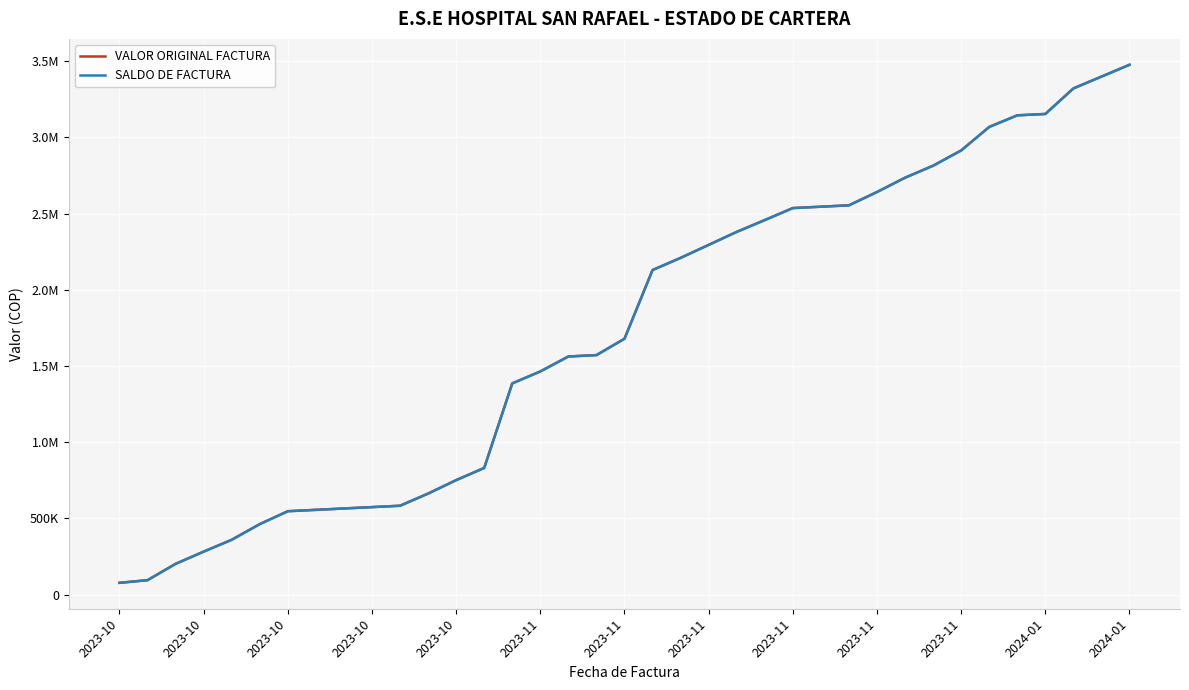

Does the chart display data point markers on the line(s)?

No